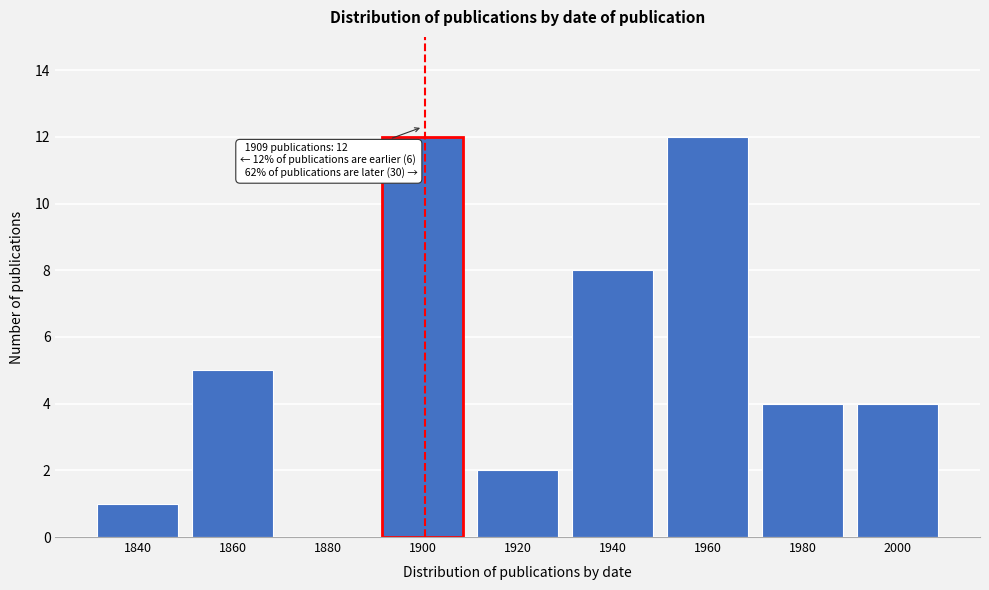

Reading right to left, transcribe all the data shown in this chart.

2000=4	1980=4	1960=12	1940=8	1920=2	1900=12	1880=0	1860=5	1840=1